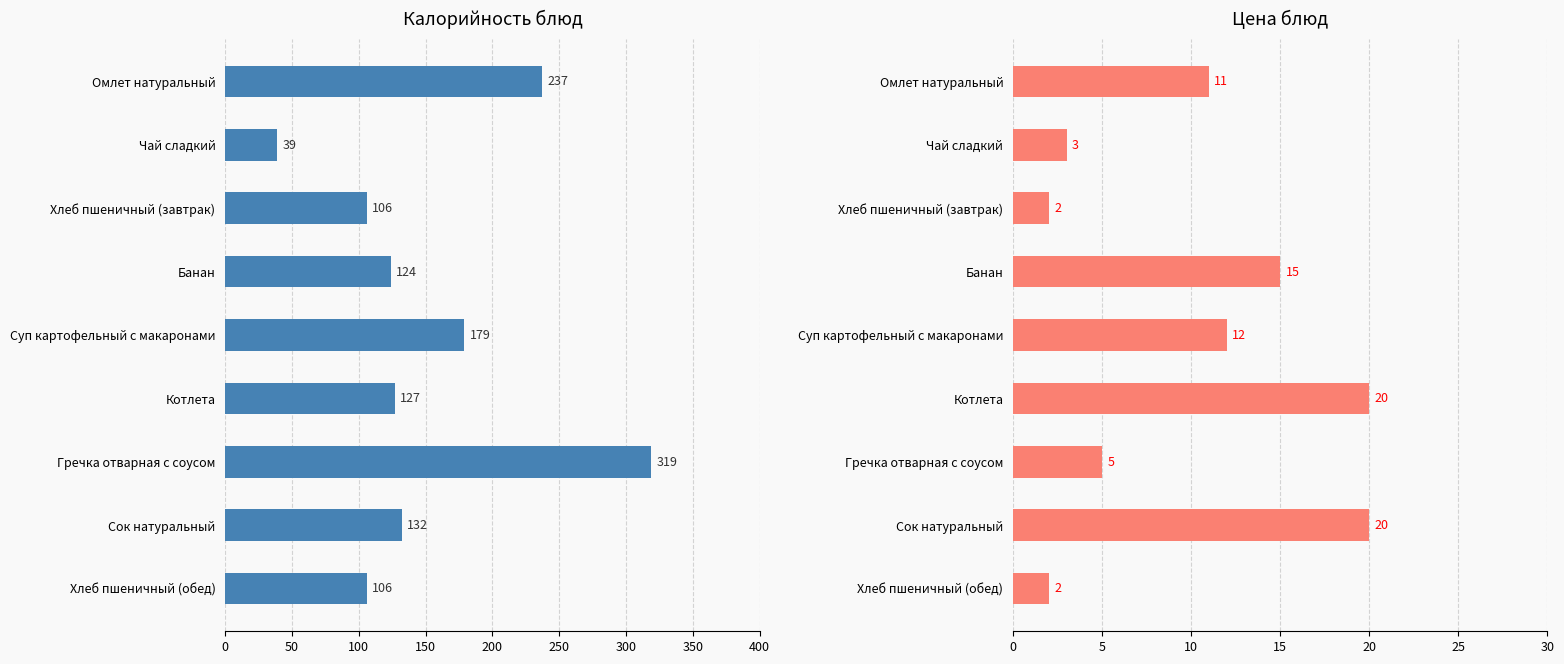

Are the bars grouped side by side (vs. stacked)?

Yes